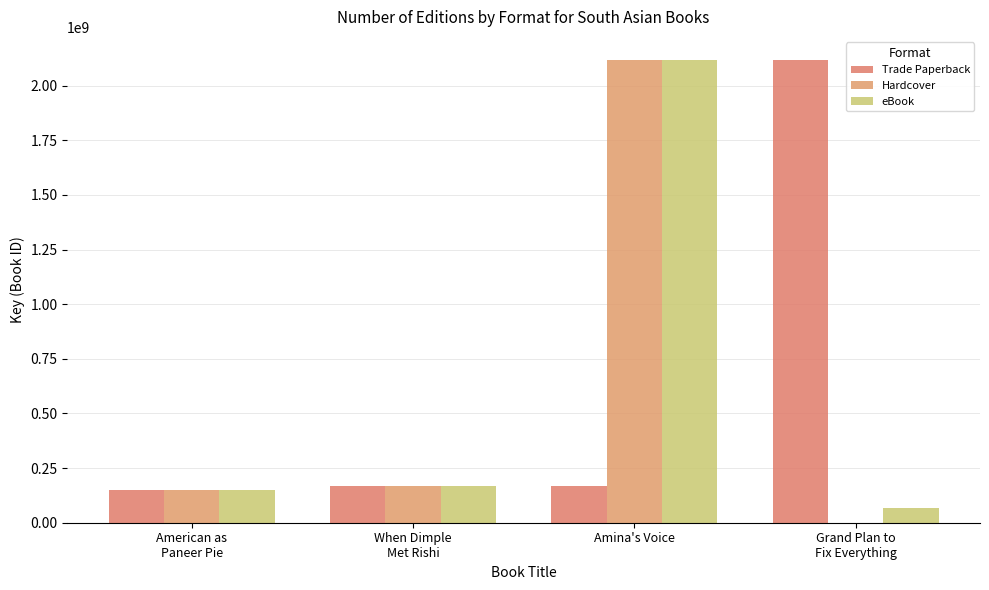

Reading left to right, what are all the values shown in this chart?

Trade Paperback: 148308781	169953470	169953470	2117282437
Hardcover: 148308781	169953470	2117282437	0
eBook: 148308781	169953470	2117282437	65948877